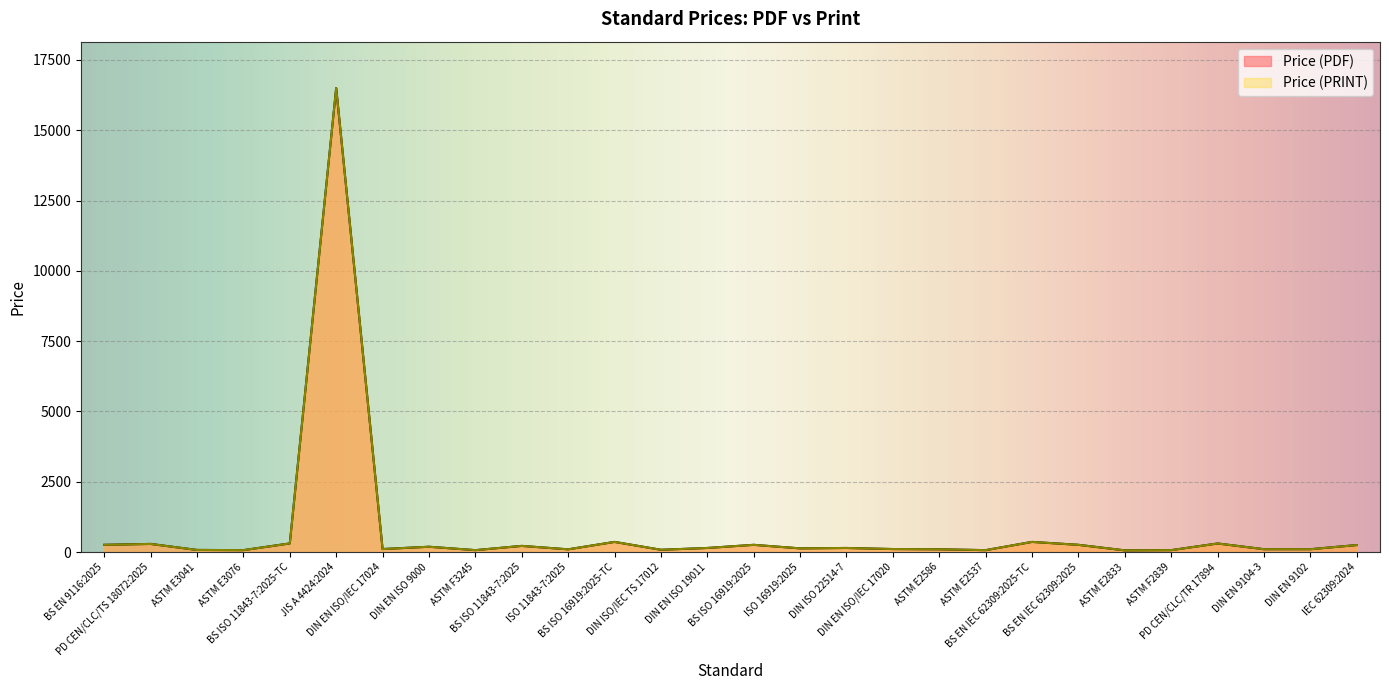

What is the difference between the second highest and second lowest values in the Price (PRINT) series?

293.0